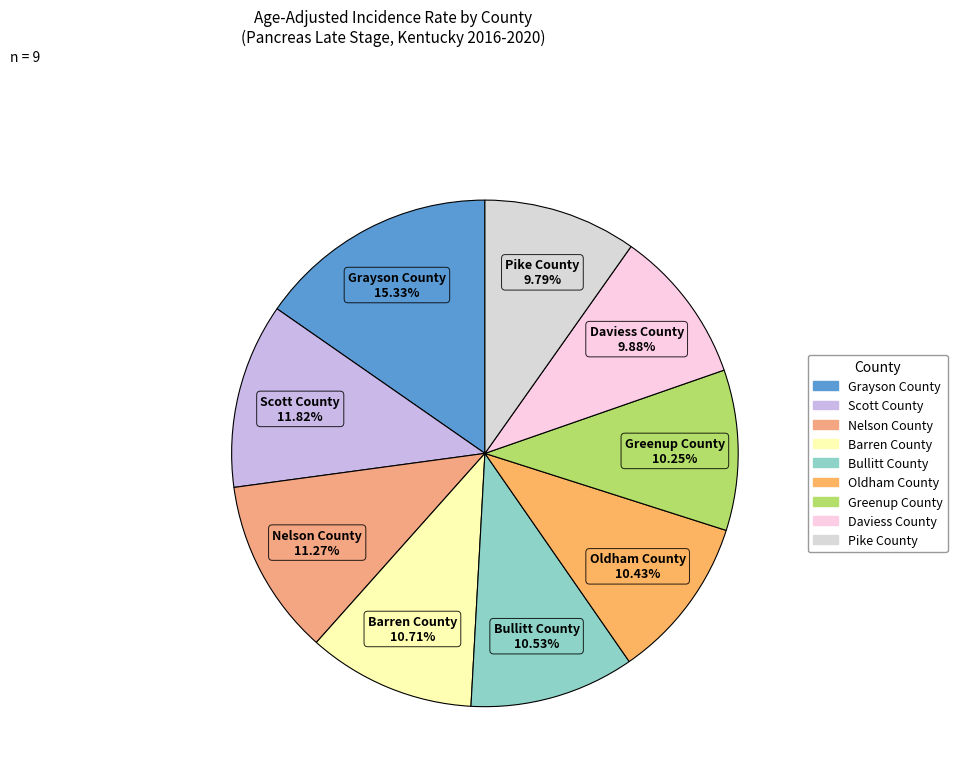

Approximately how many times larger is the value at Bullitt County compared to Daviess County?

1.1